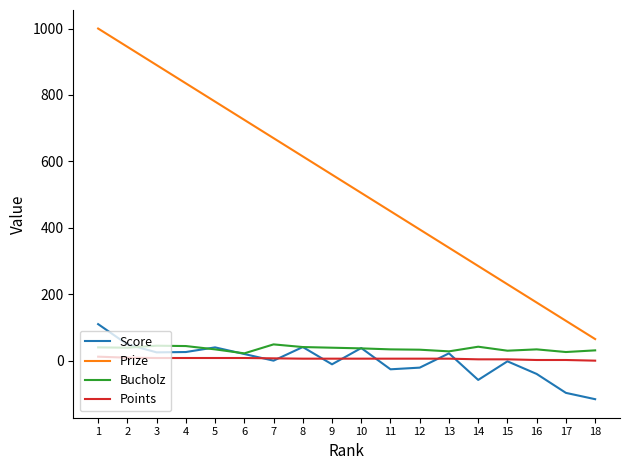

Is it true that Prize equals 592 at 2?

False